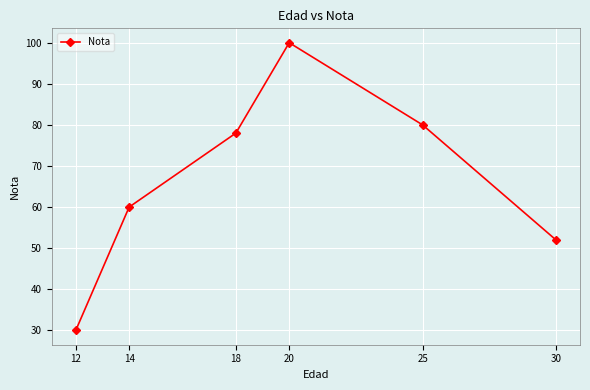

At which category does the chart reach its minimum across all series?

12